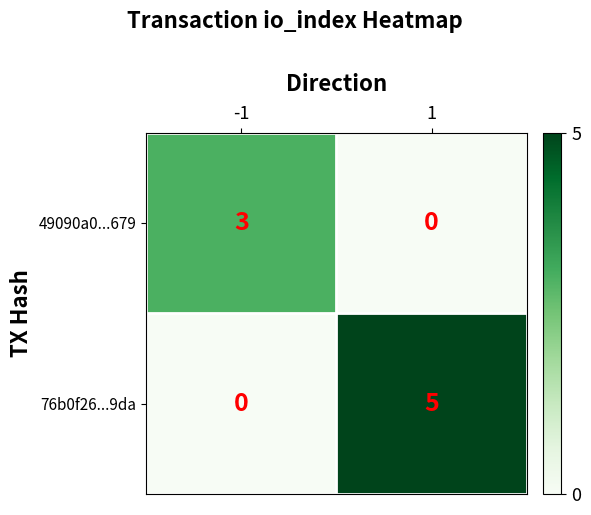

What is the spread (max minus min) of values at -1?

3